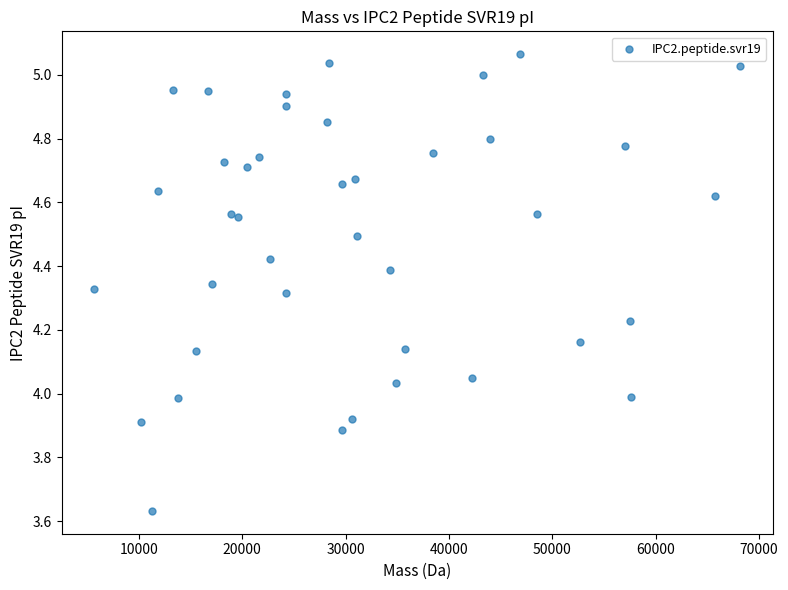

What is the range of Y values (max minus min)?

1.4